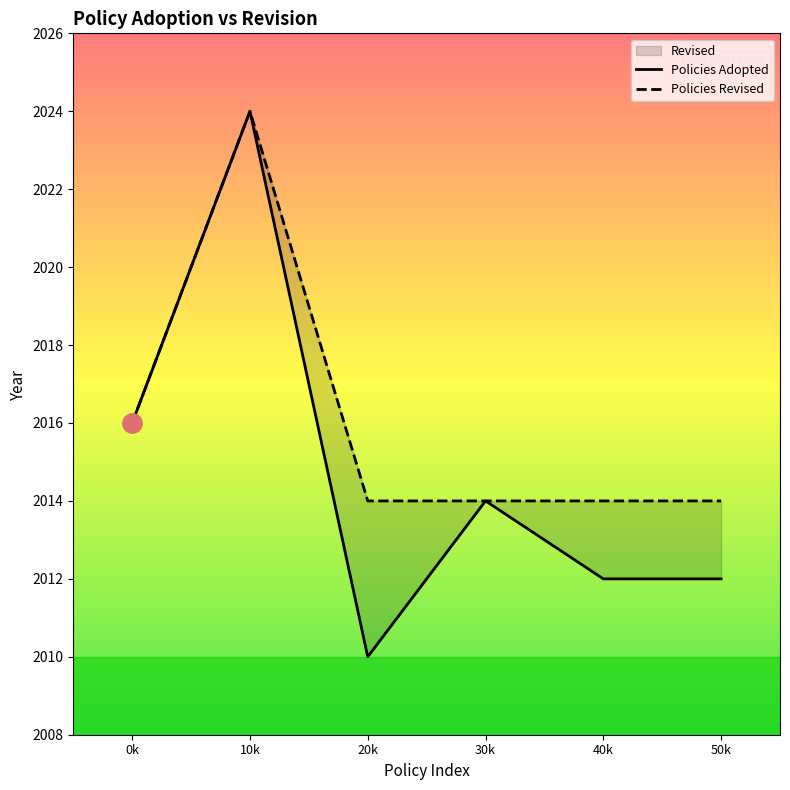

At which category is the sum across all series the highest?

10k